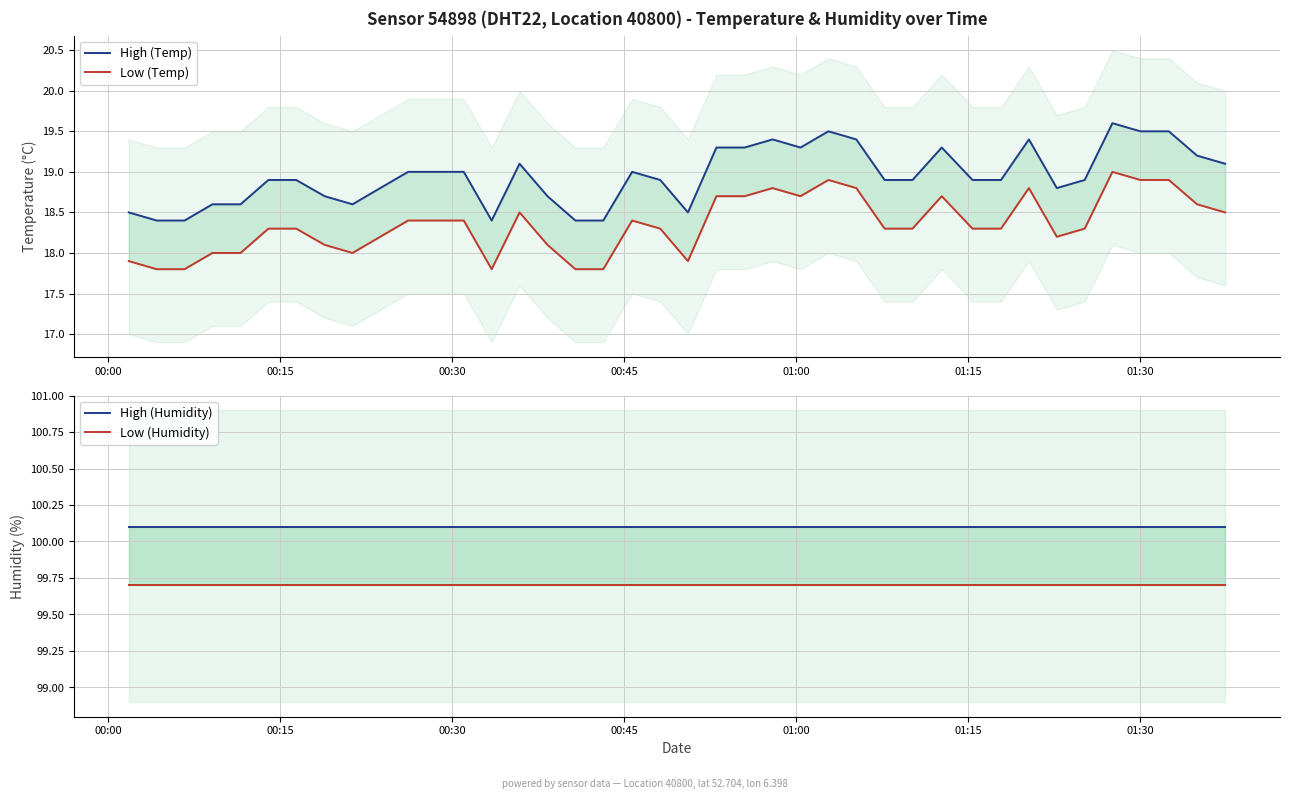

Which series has the largest total across all categories?

High (Humidity)